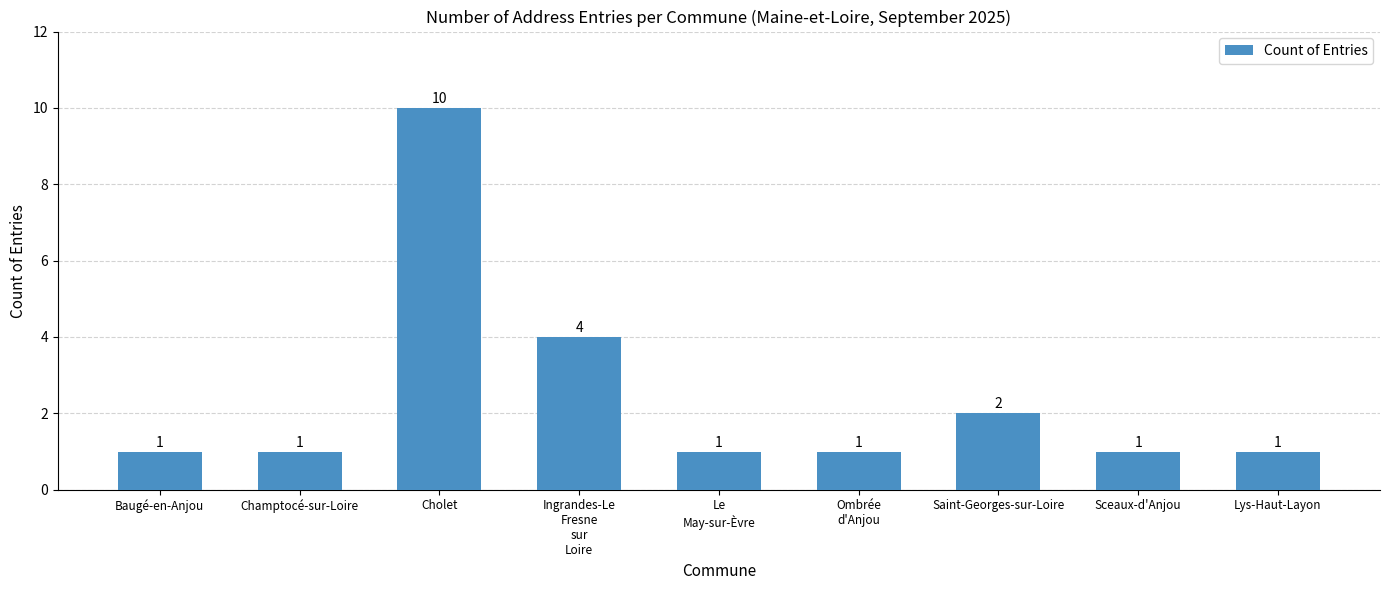

How many distinct data groups are displayed?

1